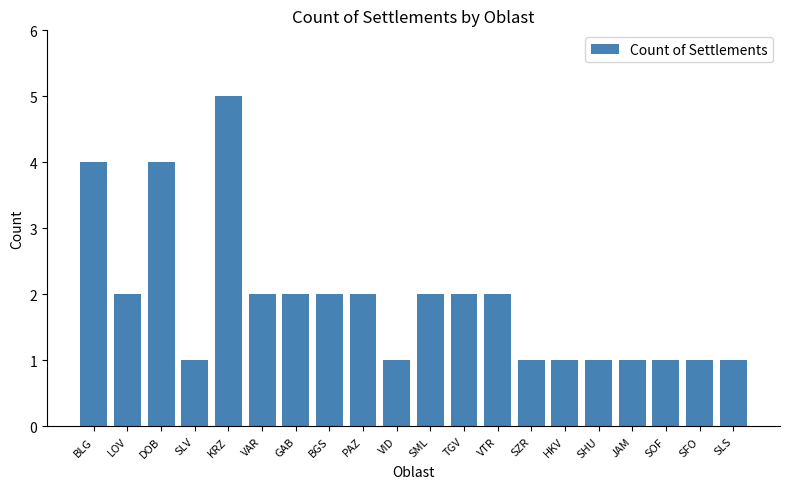

What is the maximum value shown in the chart?

5